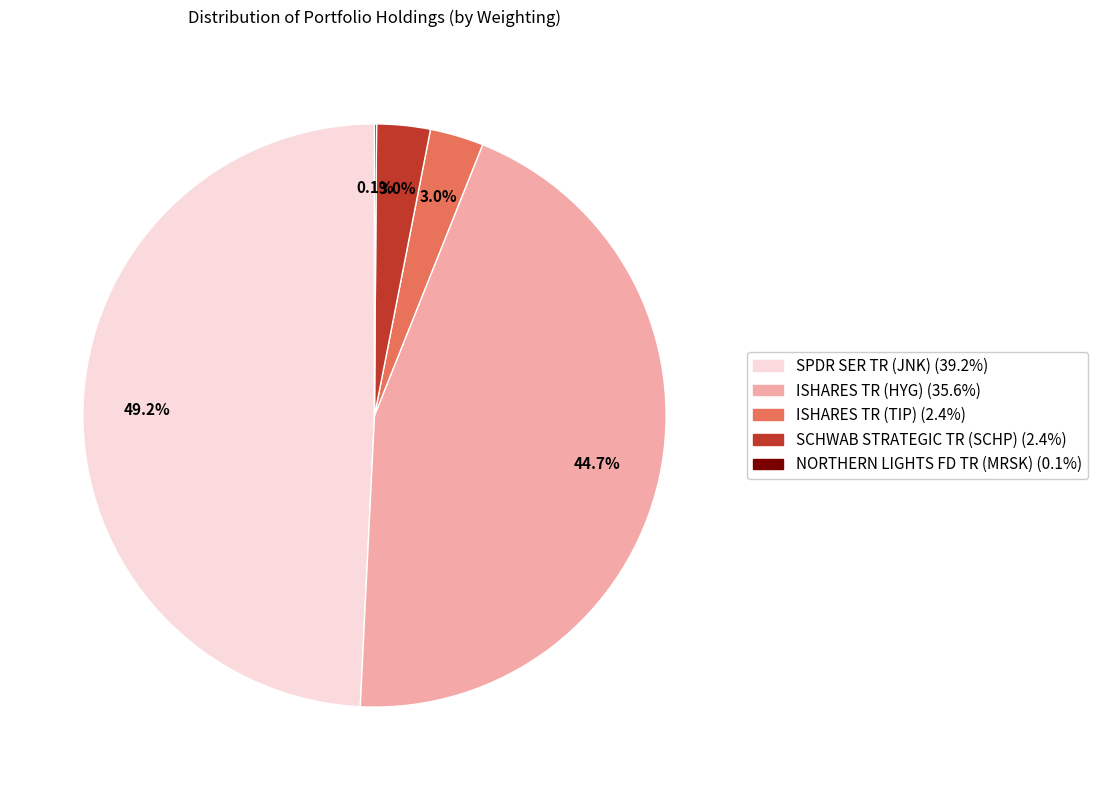

Which slice is the largest?

SPDR SER TR (JNK)